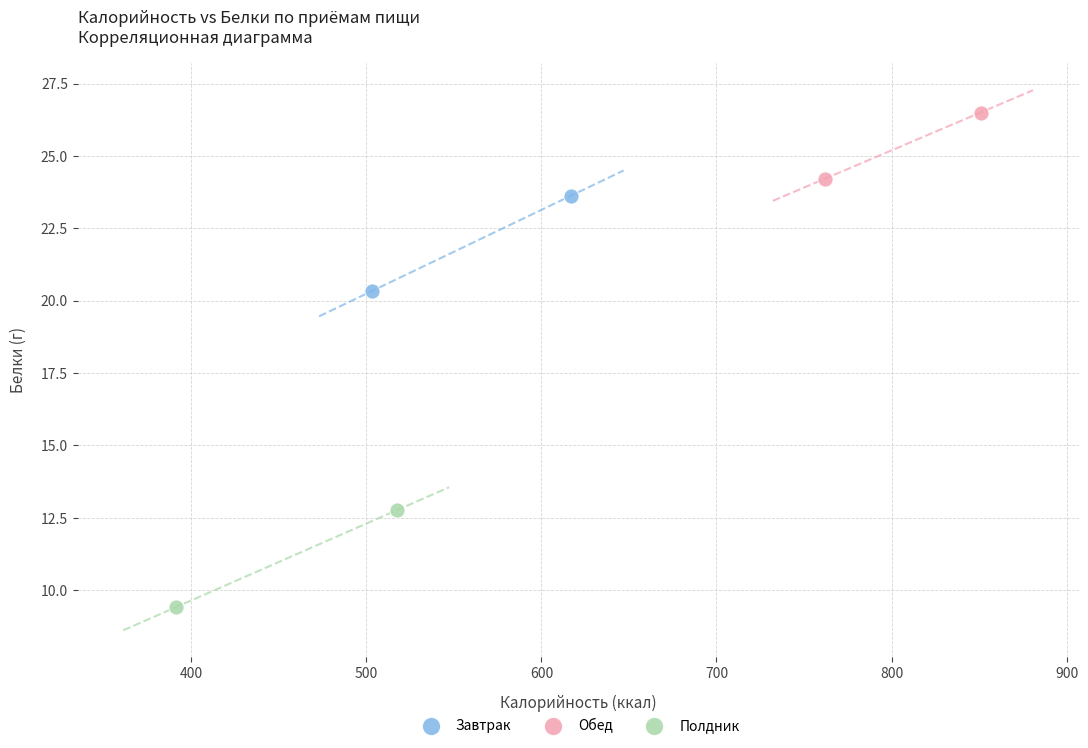

What are all the series names shown in the legend?

Завтрак, Обед, Полдник